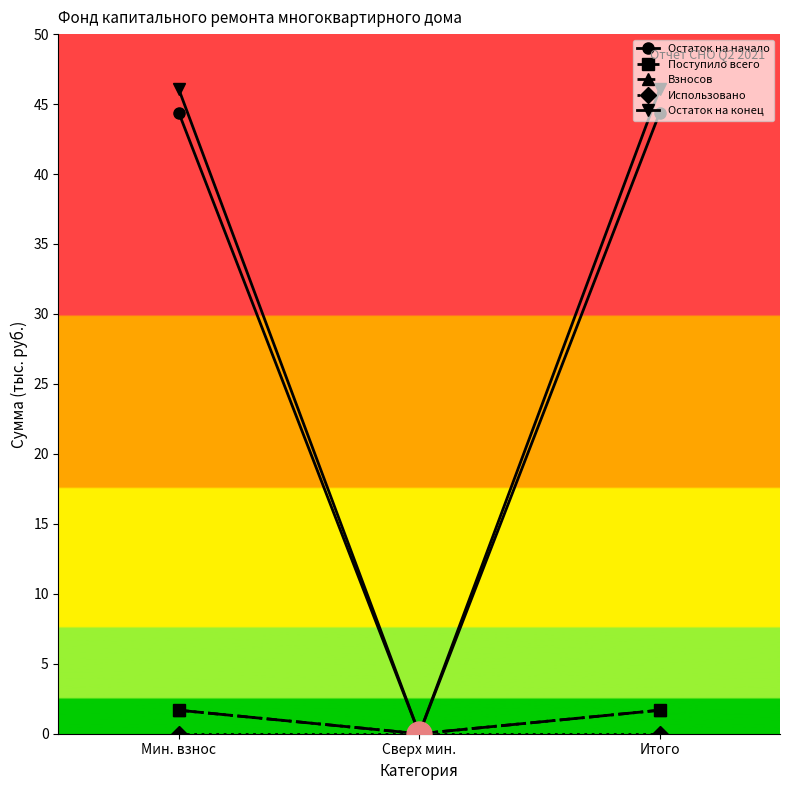

Does the chart have visible grid lines?

No